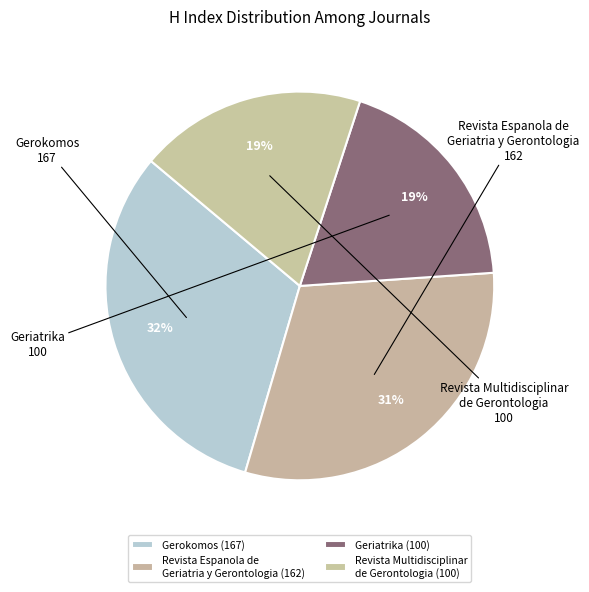

The Revista Multidisciplinar de Gerontologia slice represents 19% of the pie. True or false?

True